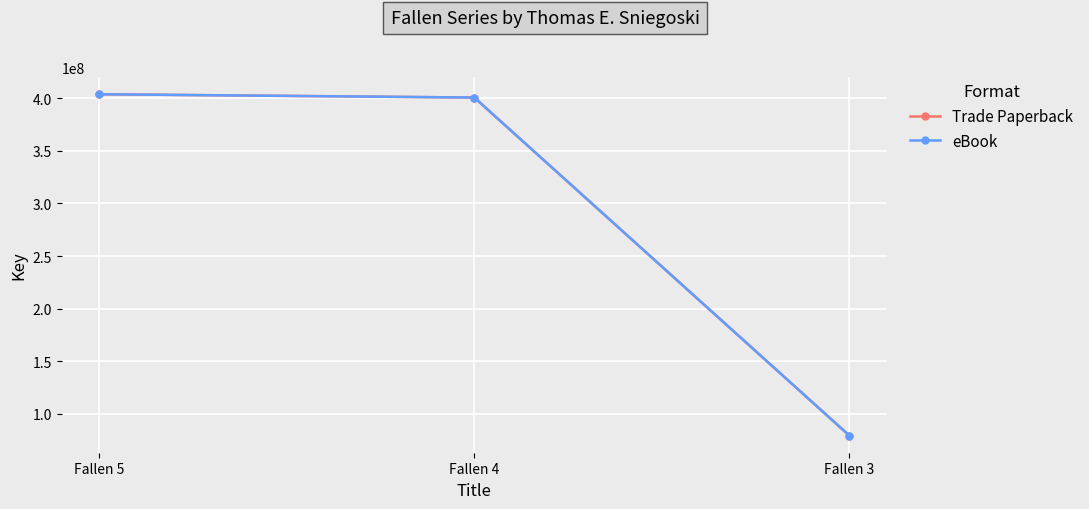

Does the chart have visible grid lines?

Yes